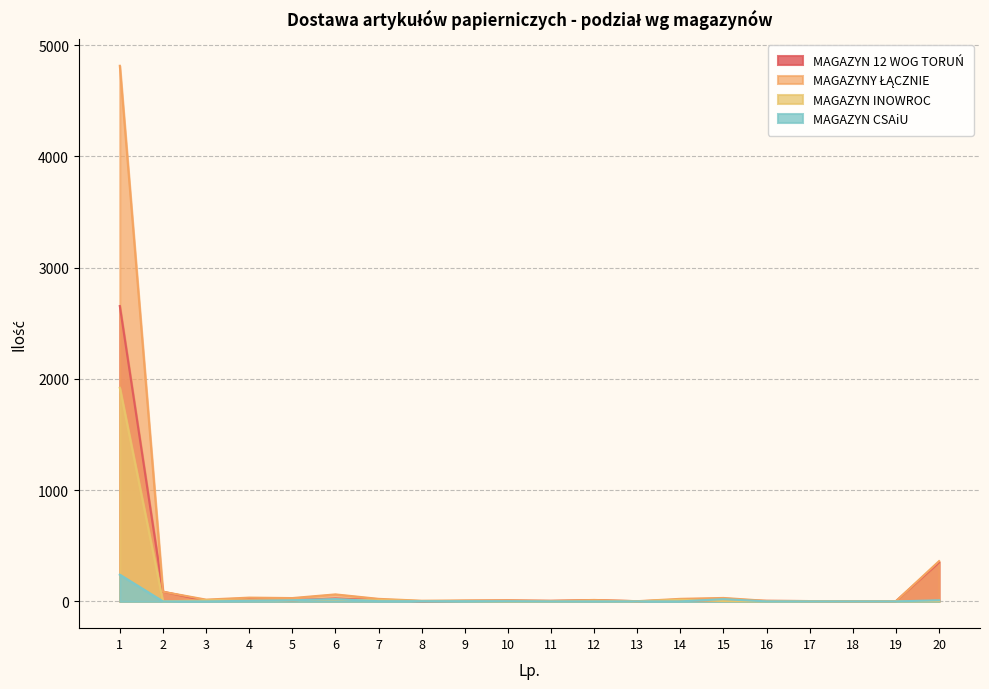

How many data points in MAGAZYNY ŁĄCZNIE are less than 16?

10